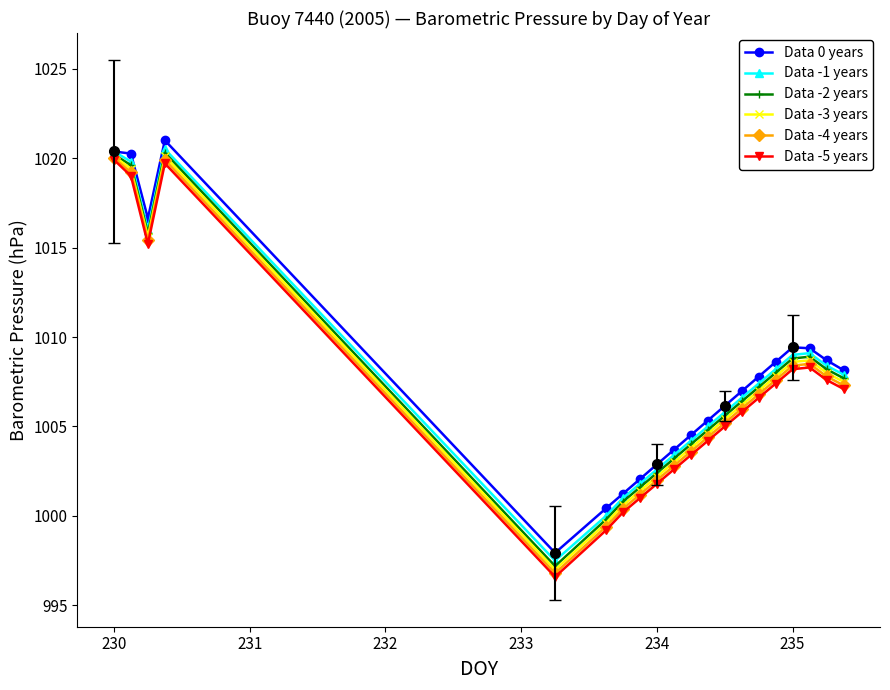

How many interior local peaks does the Data -5 years series have?

2